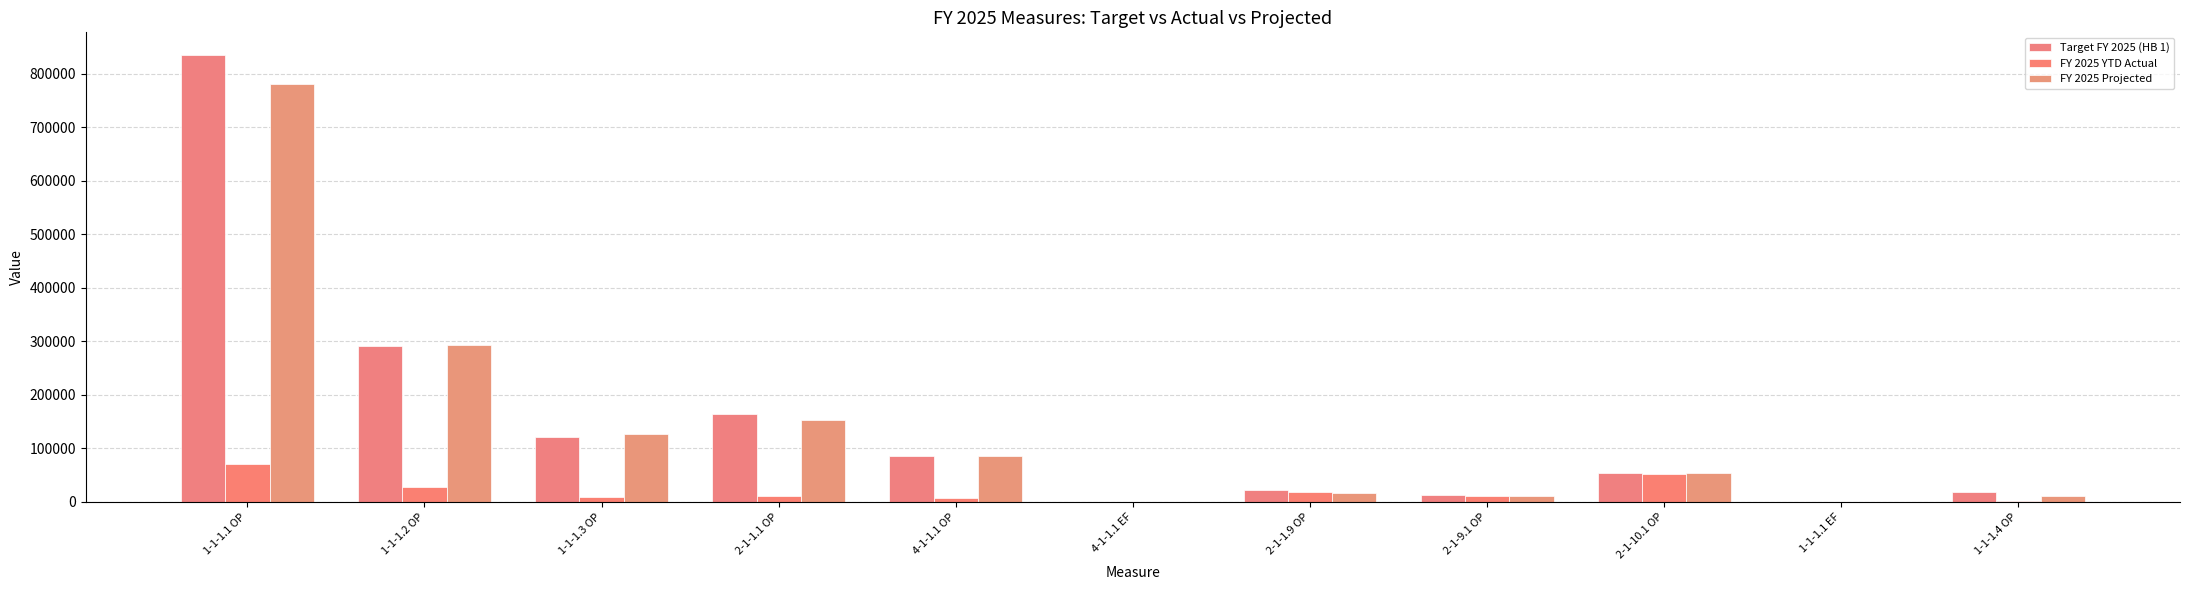

Between 1-1-1.1 OP and 2-1-9.1 OP, which series saw the biggest shift?

Target FY 2025 (HB 1)